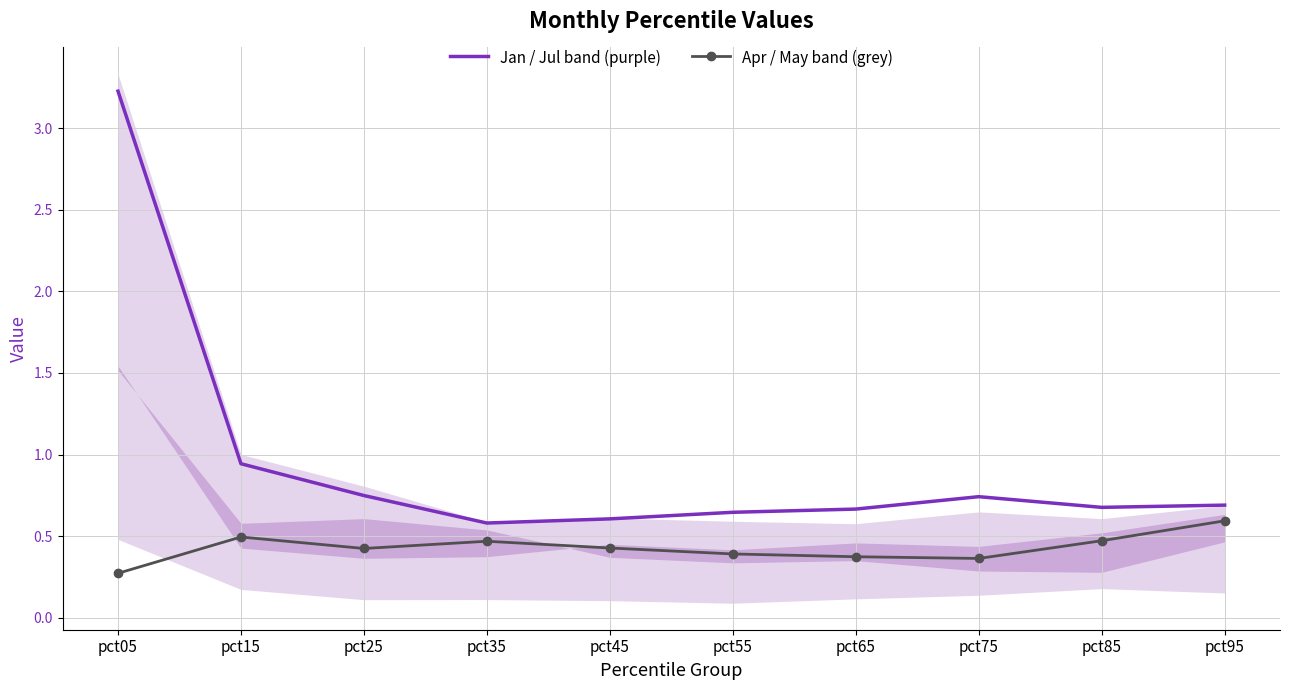

Reading left to right, what are all the values shown in this chart?

Jan / Jul band (purple): 3.2	0.9	0.7	0.6	0.6	0.6	0.7	0.7	0.7	0.7
Apr / May band (grey): 0.3	0.5	0.4	0.5	0.4	0.4	0.4	0.4	0.5	0.6